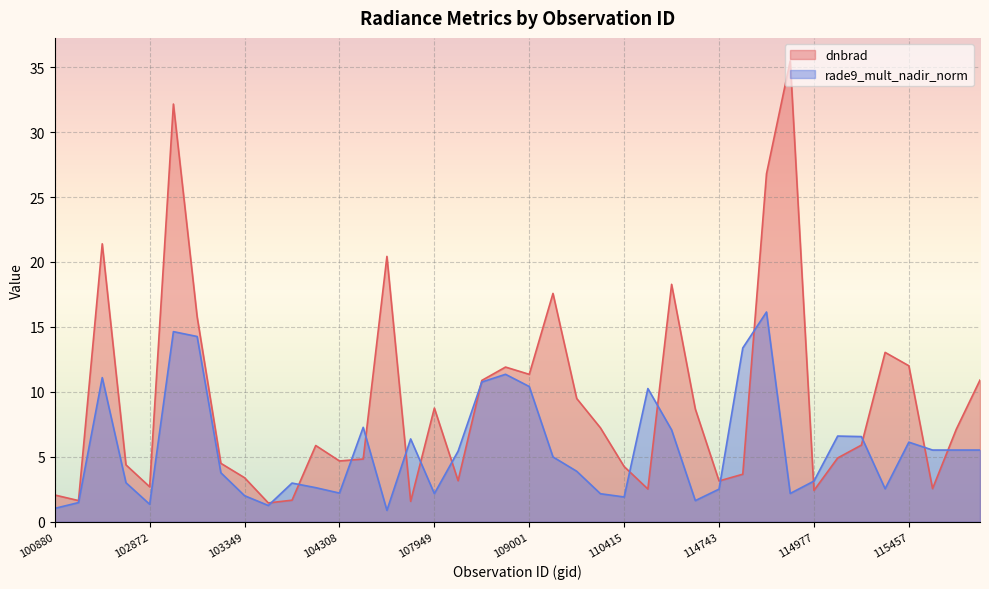

Reading left to right, extract all data points from this chart.

dnbrad: 100880=2.1	101006=1.6	102744=21.4	102864=4.4	102872=2.7	102984=32.2	102993=15.8	103112=4.5	103349=3.4	103713=1.4	103949=1.7	104190=5.9	104308=4.7	107590=4.8	107762=20.4	107774=1.6	107949=8.8	108474=3.2	108486=10.9	108662=11.9	109001=11.3	109174=17.6	109362=9.5	110231=7.2	110415=4.2	113976=2.5	114402=18.3	114628=8.7	114743=3.1	114856=3.7	114864=26.8	114970=35.5	114977=2.4	115332=4.9	115341=5.9	115448=13.0	115457=12.0	115585=2.5	115712=7.1	120882=10.9
rade9_mult_nadir_norm: 100880=1.0	101006=1.5	102744=11.1	102864=3.0	102872=1.3	102984=14.6	102993=14.3	103112=3.8	103349=2.0	103713=1.3	103949=3.0	104190=2.6	104308=2.2	107590=7.3	107762=0.9	107774=6.4	107949=2.2	108474=5.4	108486=10.8	108662=11.4	109001=10.4	109174=5.0	109362=3.9	110231=2.2	110415=1.9	113976=10.3	114402=7.1	114628=1.6	114743=2.5	114856=13.4	114864=16.1	114970=2.2	114977=3.1	115332=6.6	115341=6.6	115448=2.5	115457=6.1	115585=5.5	115712=5.5	120882=5.5